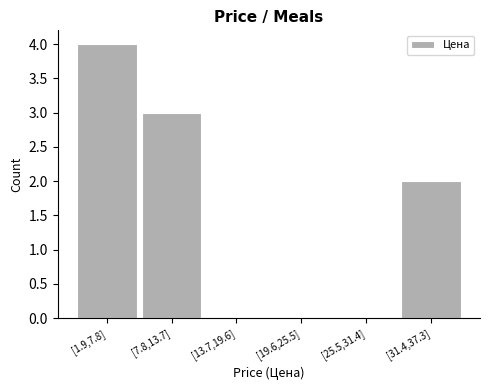

Reading left to right, what are all the values shown in this chart?

[1.9,7.8]=4	[7.8,13.7]=3	[13.7,19.6]=0	[19.6,25.5]=0	[25.5,31.4]=0	[31.4,37.3]=2